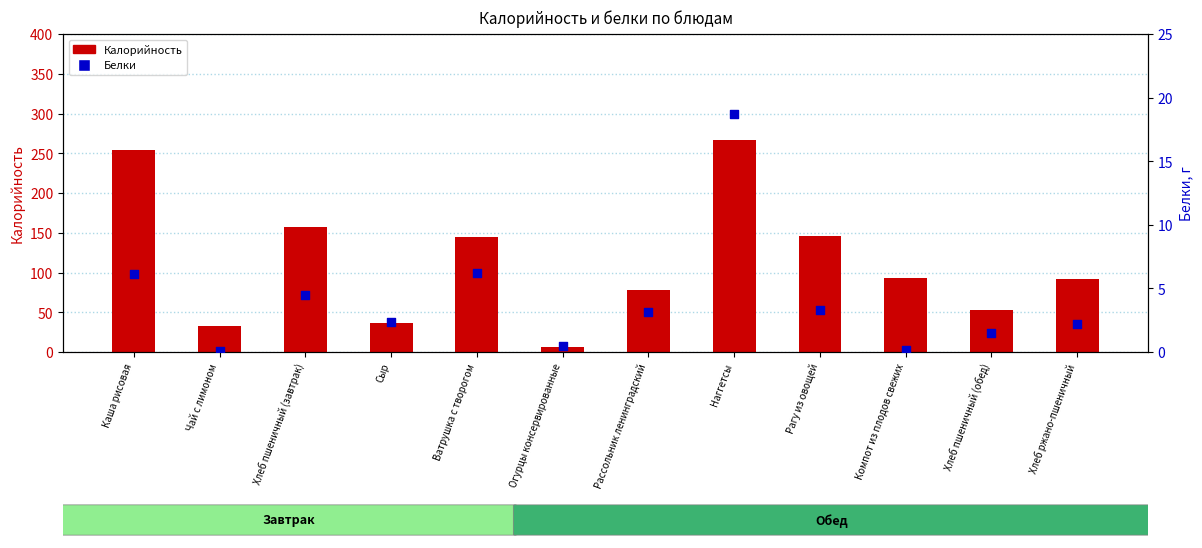

What is the total value across all series at Огурцы консервированные?

7.0